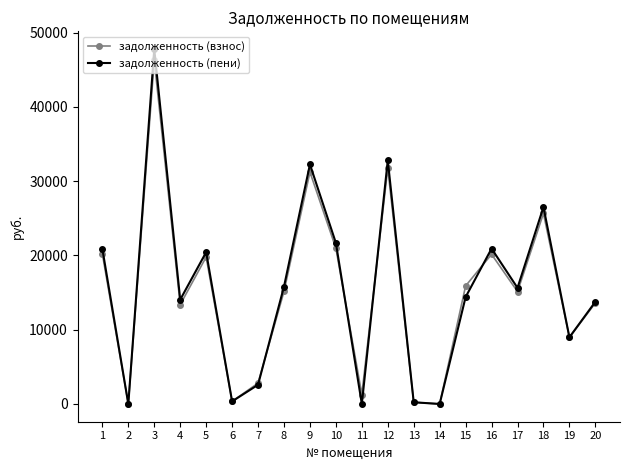

What is the value of the задолженность (пени) point at the 20th from the left?

13768.3